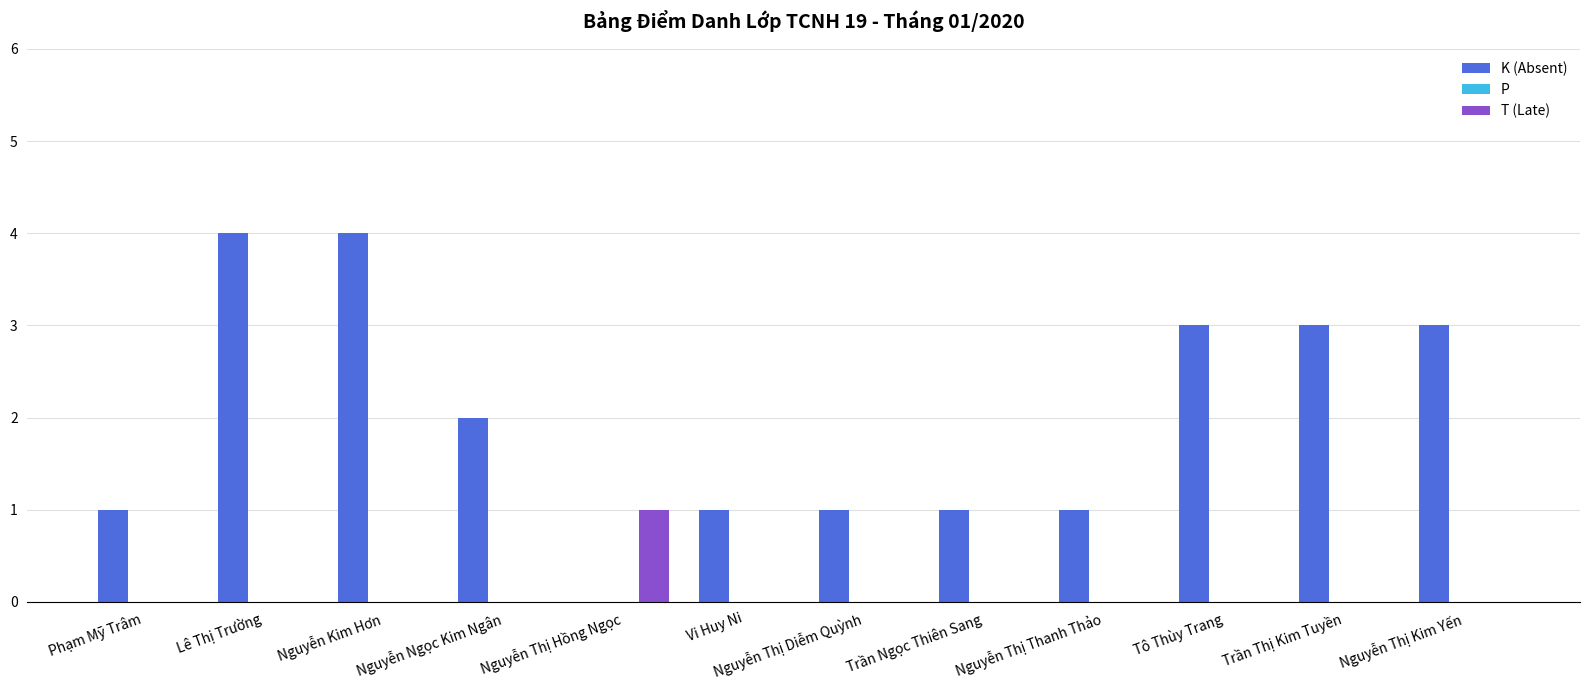

What is the sum of all T (Late) values?

1